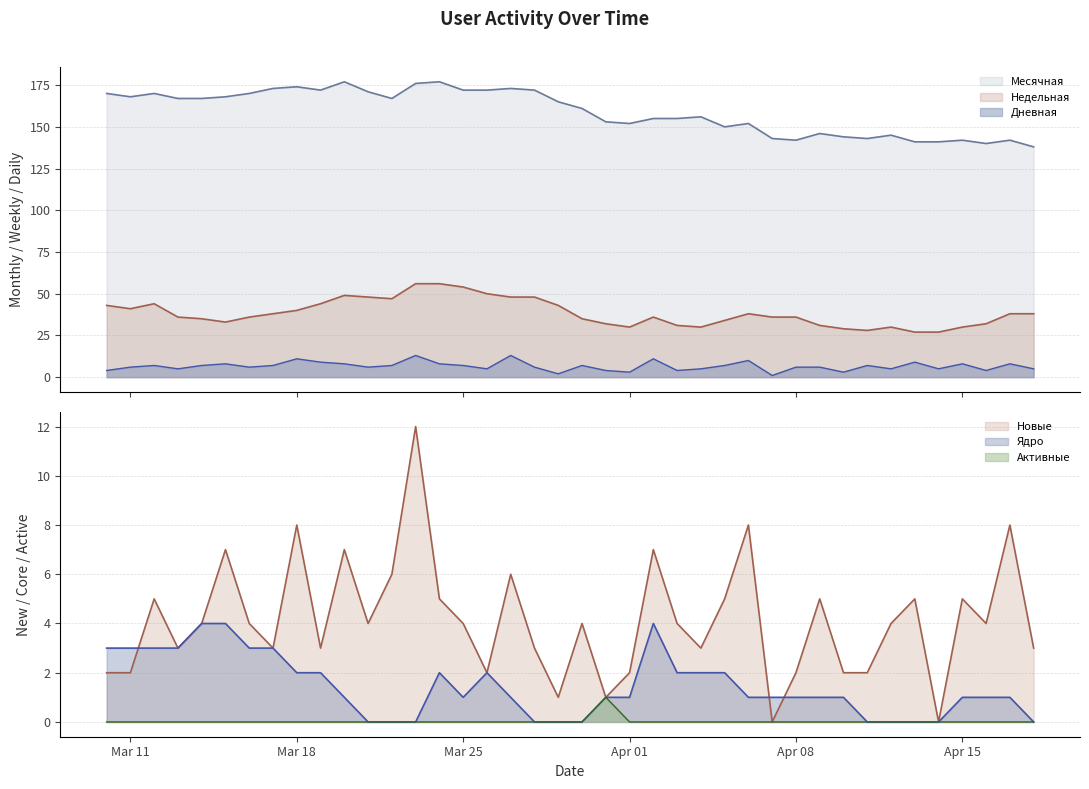

True or false: Активные has more than 0 points higher than both neighbors.

True